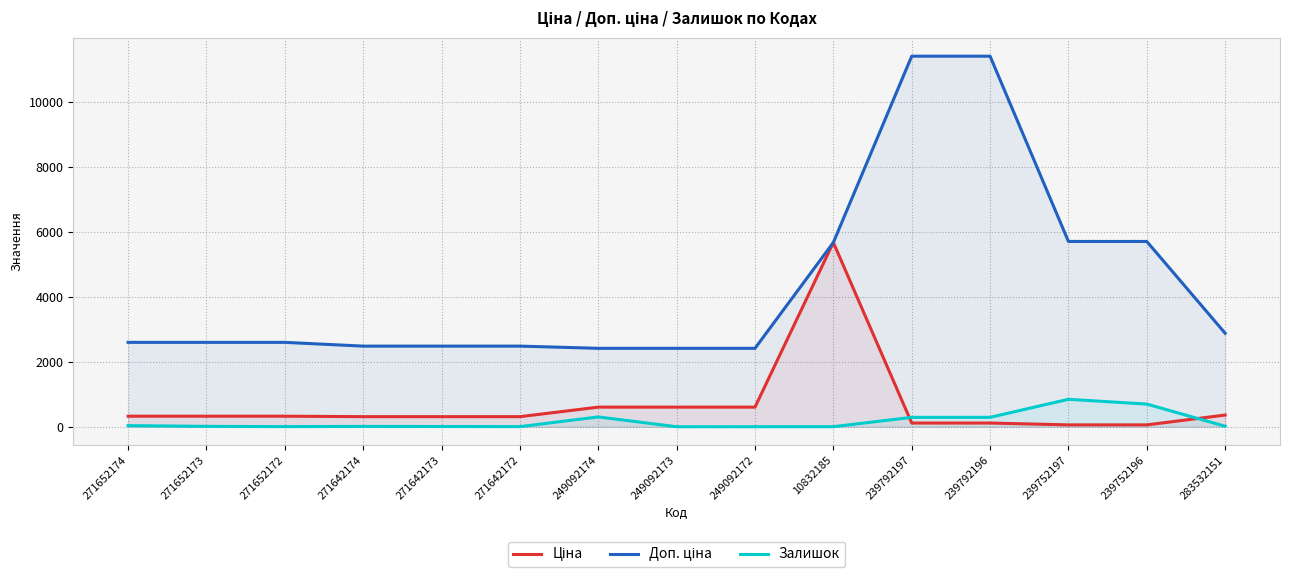

How many lines are shown in the chart?

3